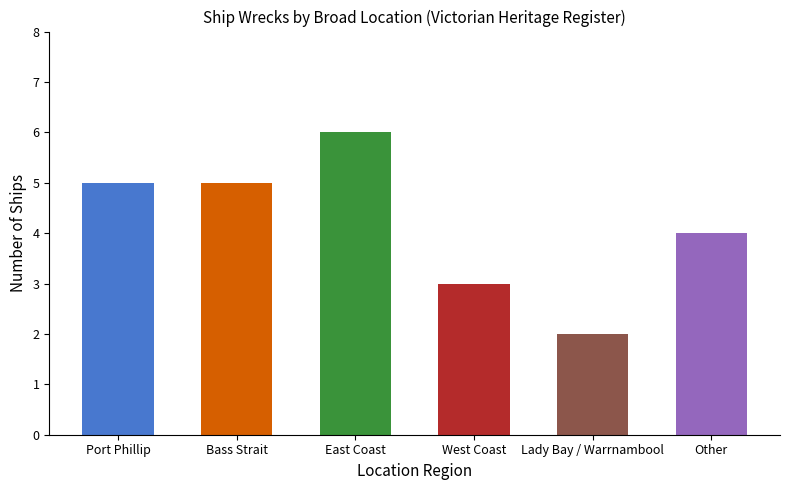

Where is the data nearest to the value 4?

Other